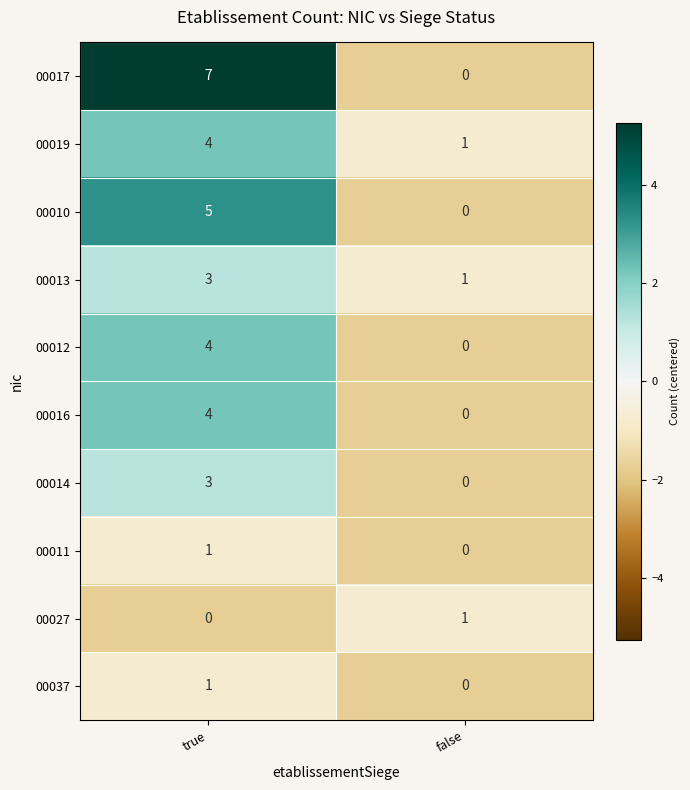

True or false: 00014 has a value of 3 at true.

True